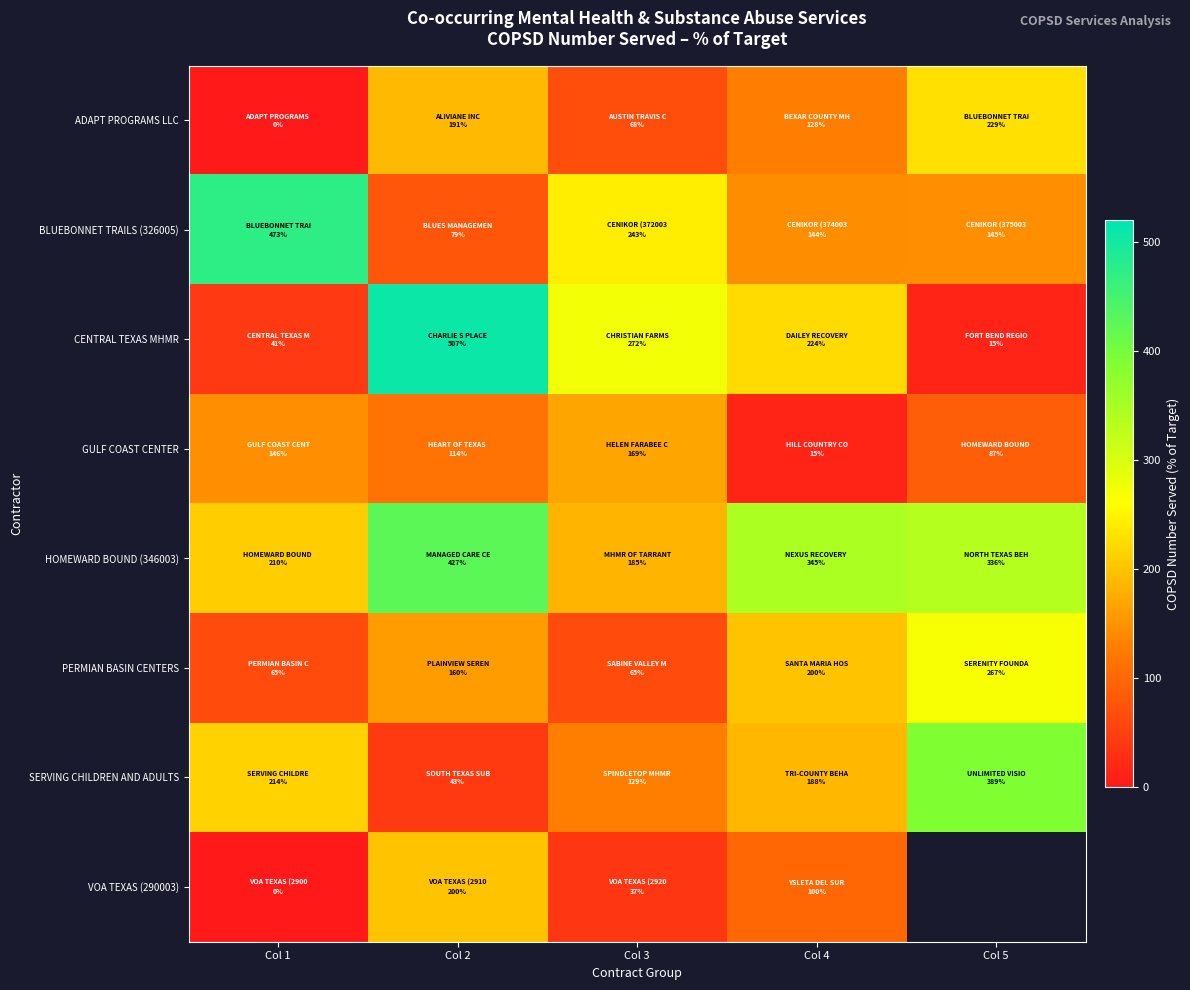

At how many categories does at least one series exceed 499?

1